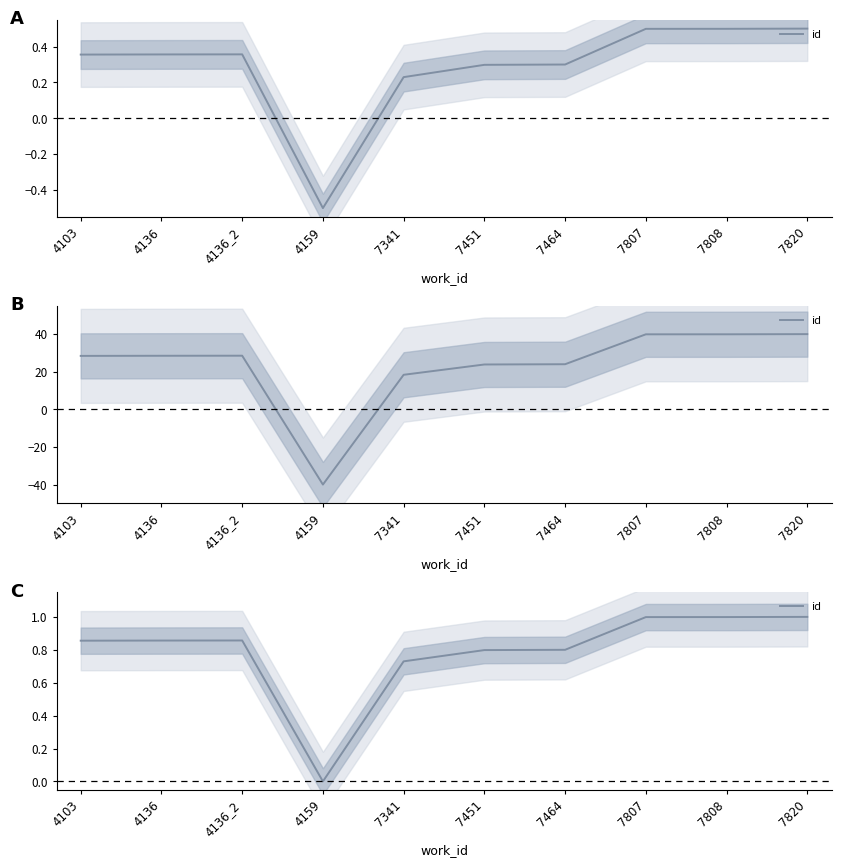

Which category has the highest value across all series?

7820